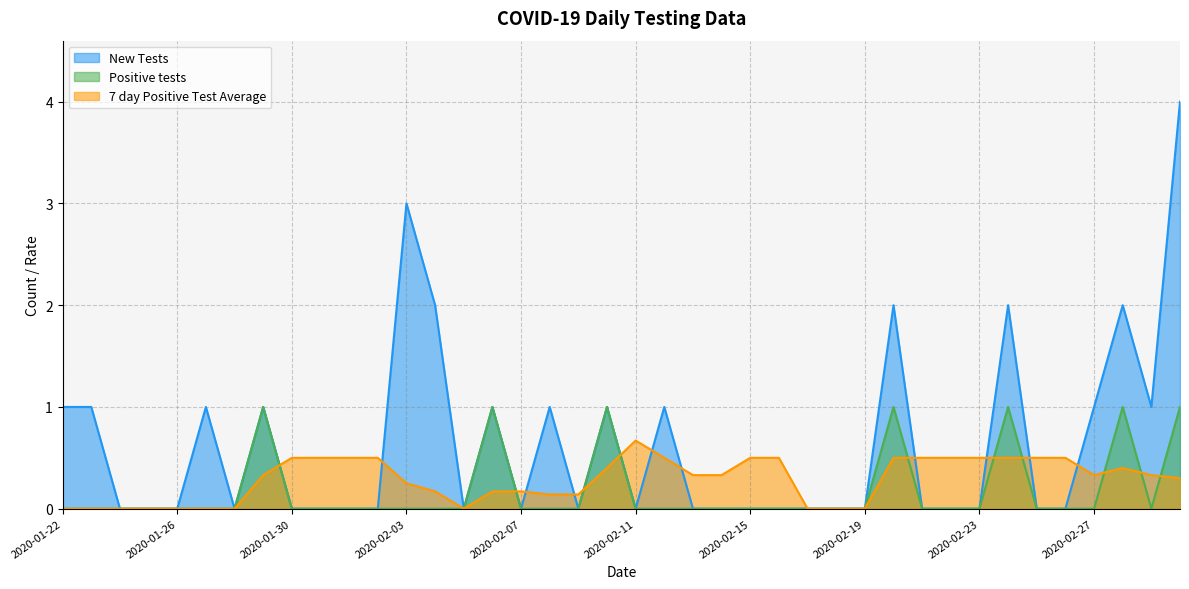

Does the chart have visible grid lines?

Yes